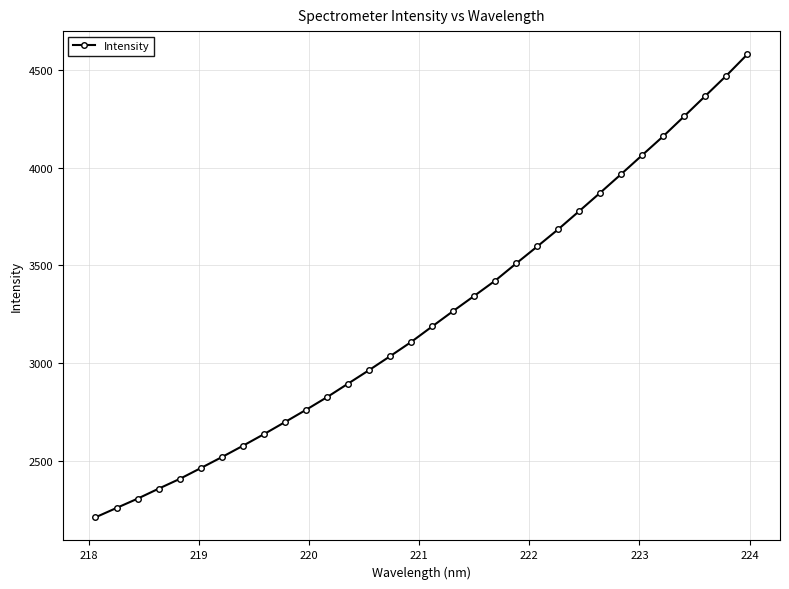

What is the value of the 32nd point from the left?

4580.2